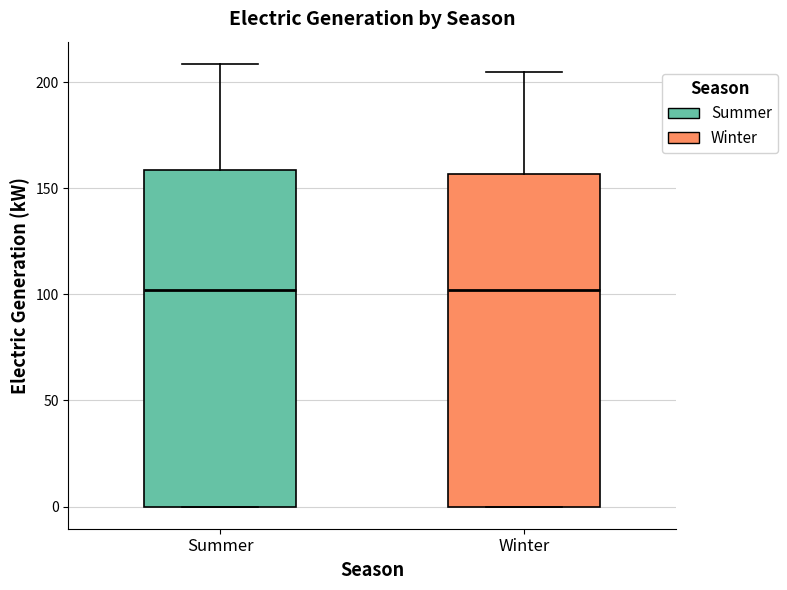

Reading left to right, read every box against the y-axis: the position of its median line, the range the box covers, and the ends of its whiskers. The values are not printed on the chart, so give them approximately, as read against the axis.

Summer: median 100, box 0 to 160, whiskers 0 to 210
Winter: median 100, box 0 to 155, whiskers 0 to 205